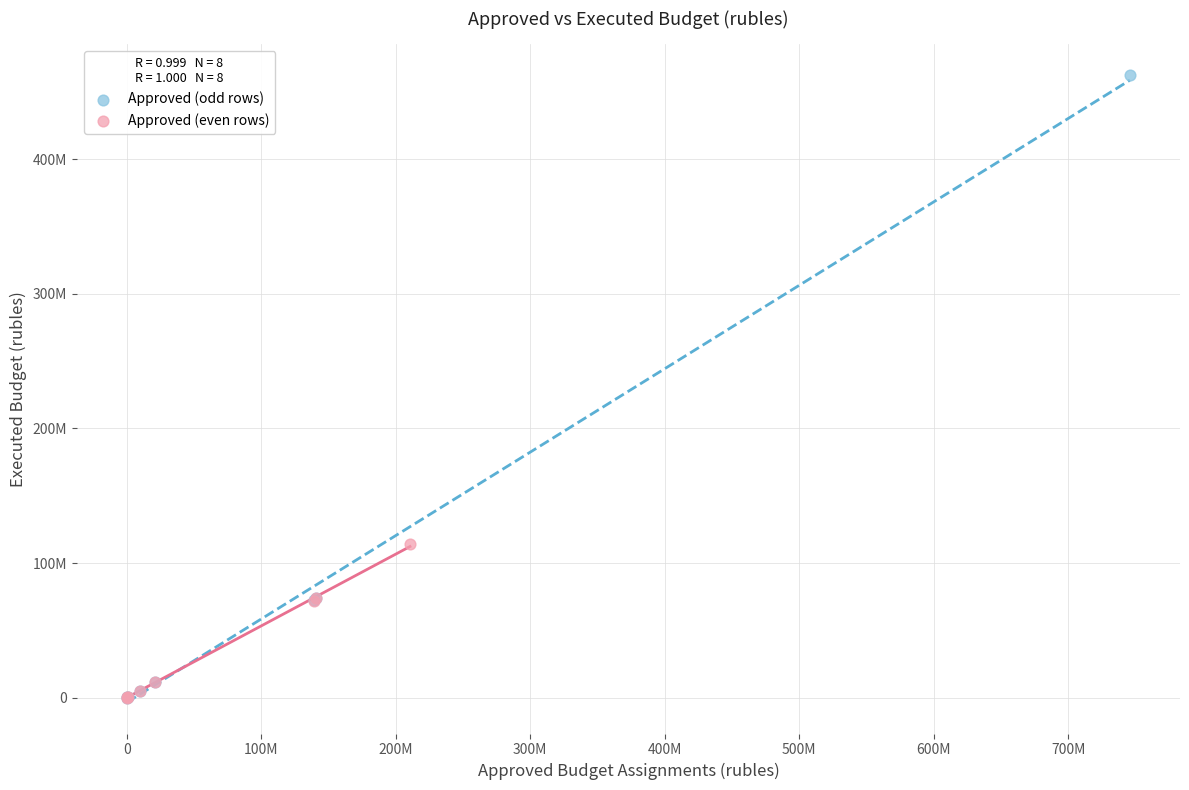

What are all the series names shown in the legend?

Approved (odd rows), Approved (even rows)